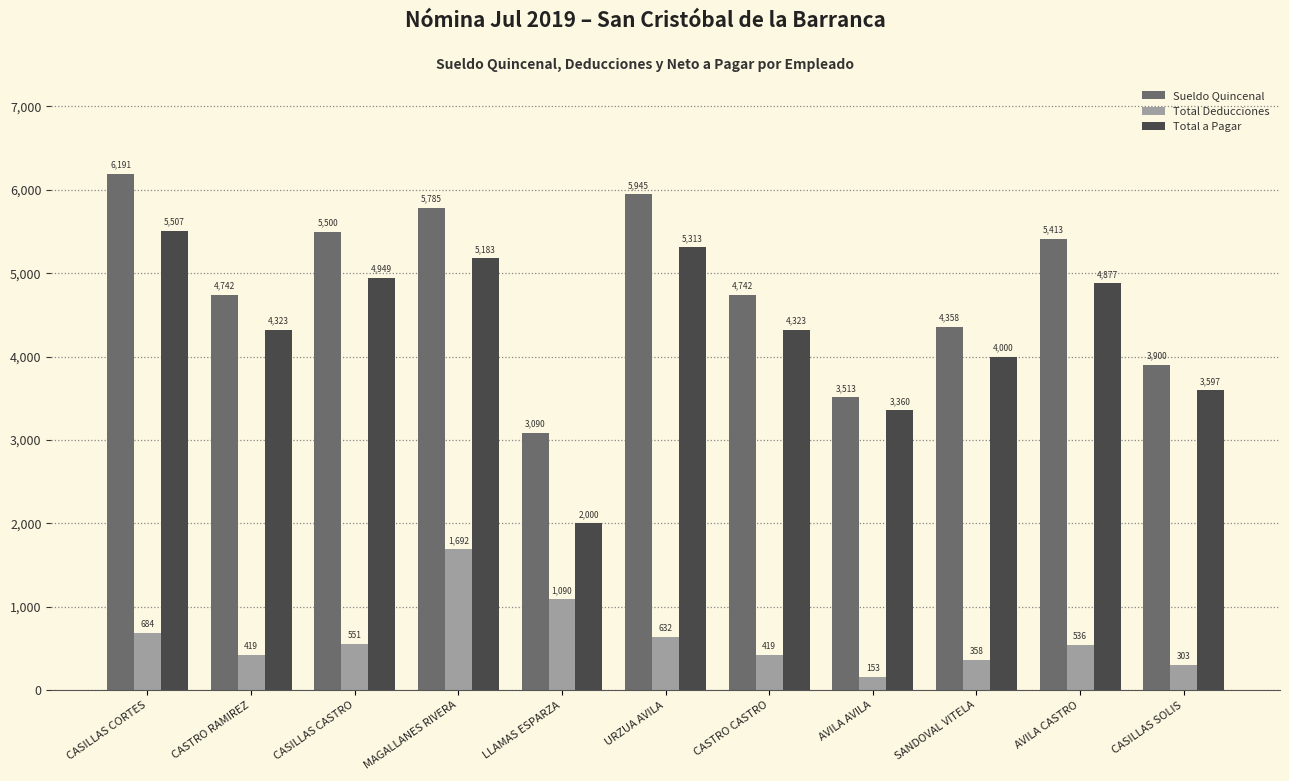

Rank the series at CASTRO RAMIREZ from lowest to highest value.

Total Deducciones, Total a Pagar, Sueldo Quincenal